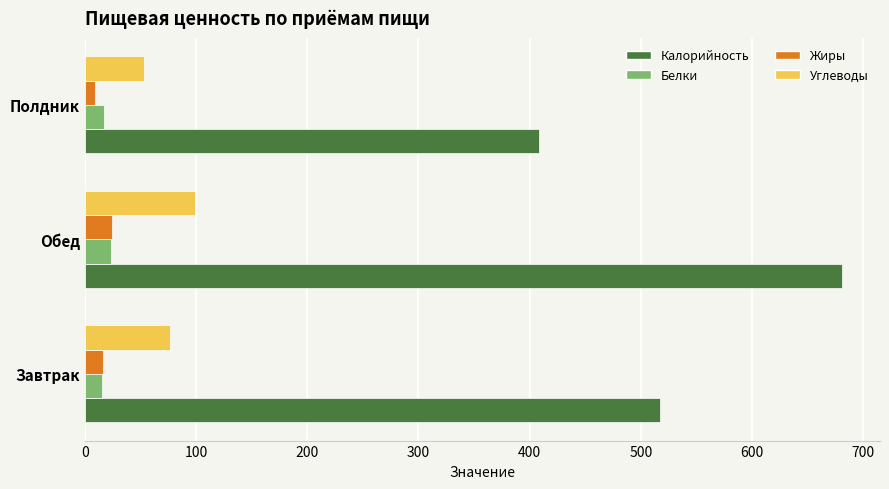

How many categories are shown in the chart?

3